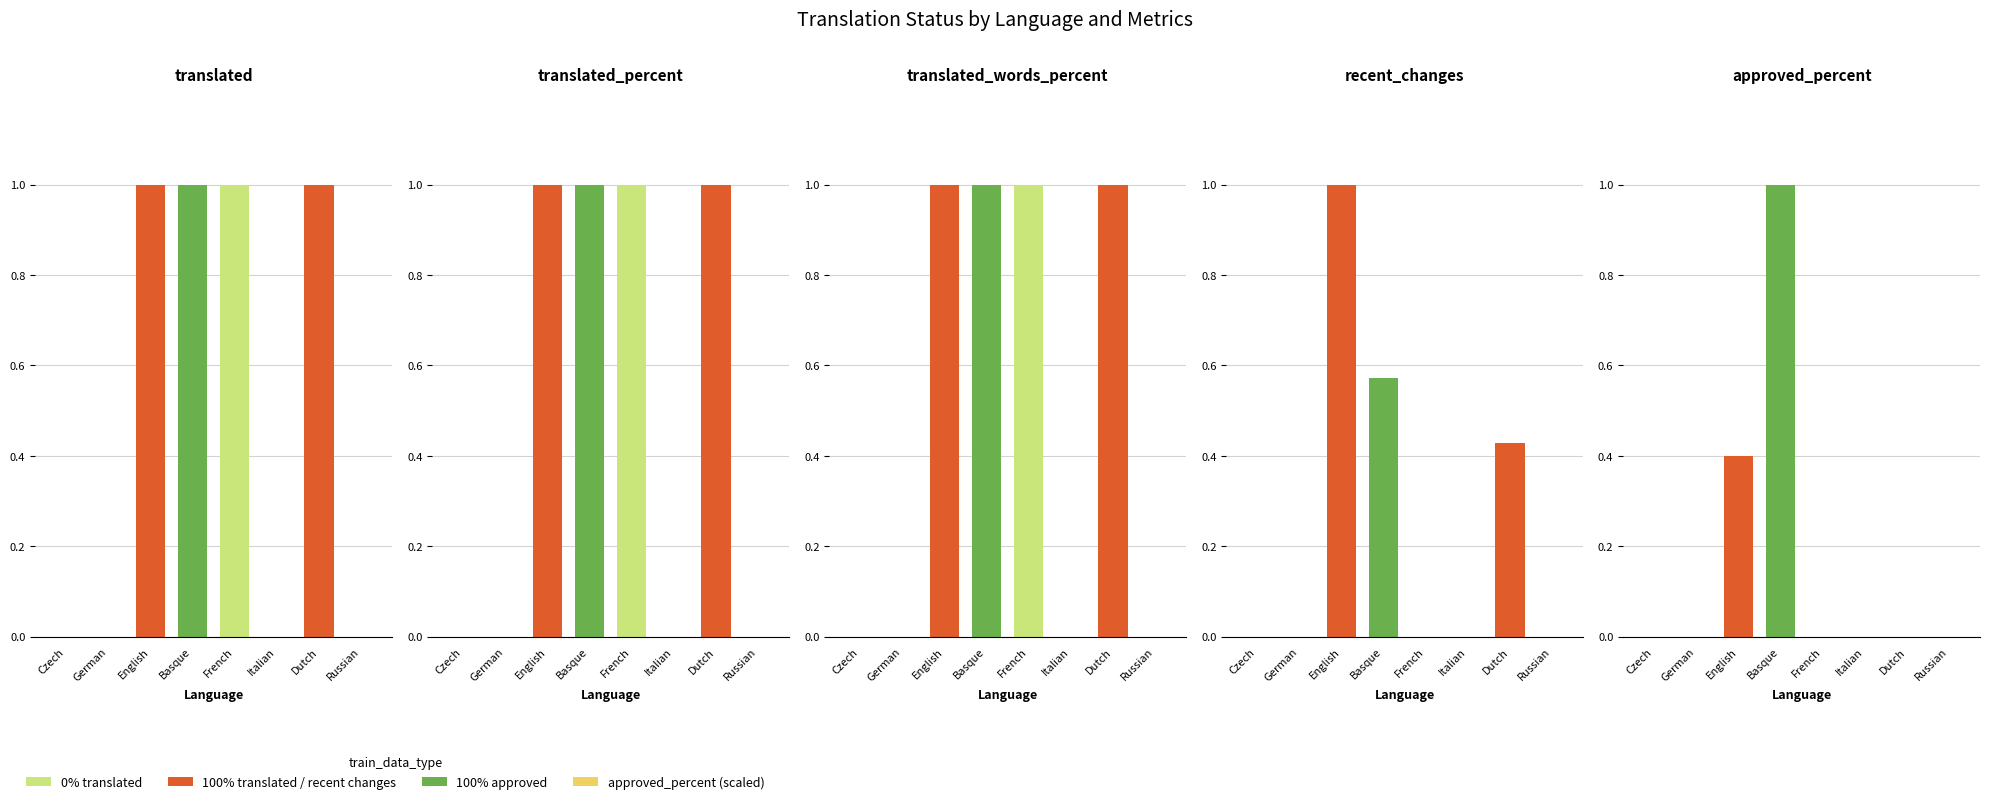

How many data points in approved_percent are above 0?

2